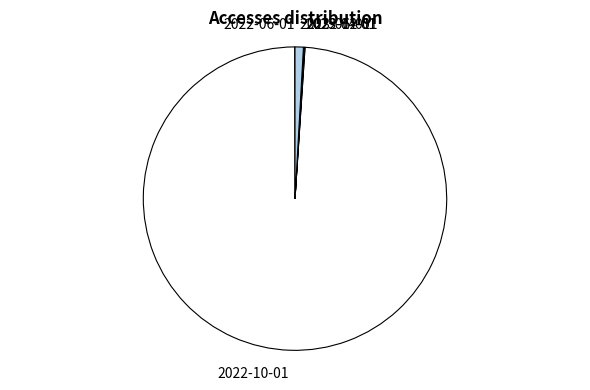

Which has a higher value, 2022-10-01 or 2023-06-01?

2022-10-01